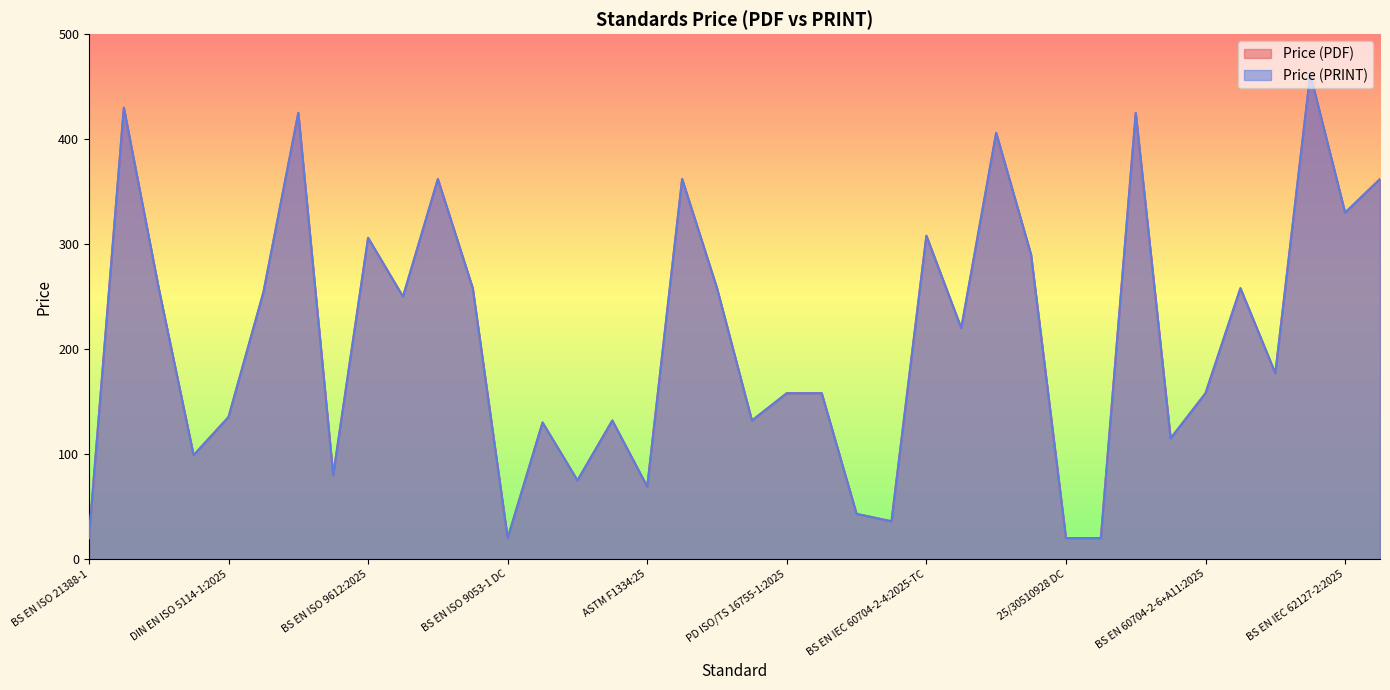

How many data points does each series have?

38